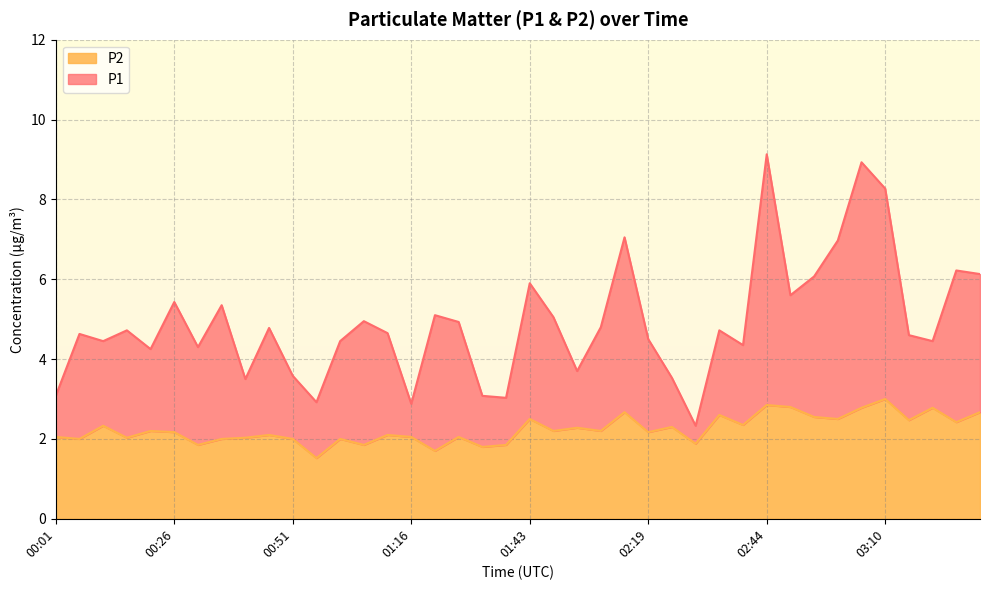

At which category does P2 reach its first local peak?

00:11